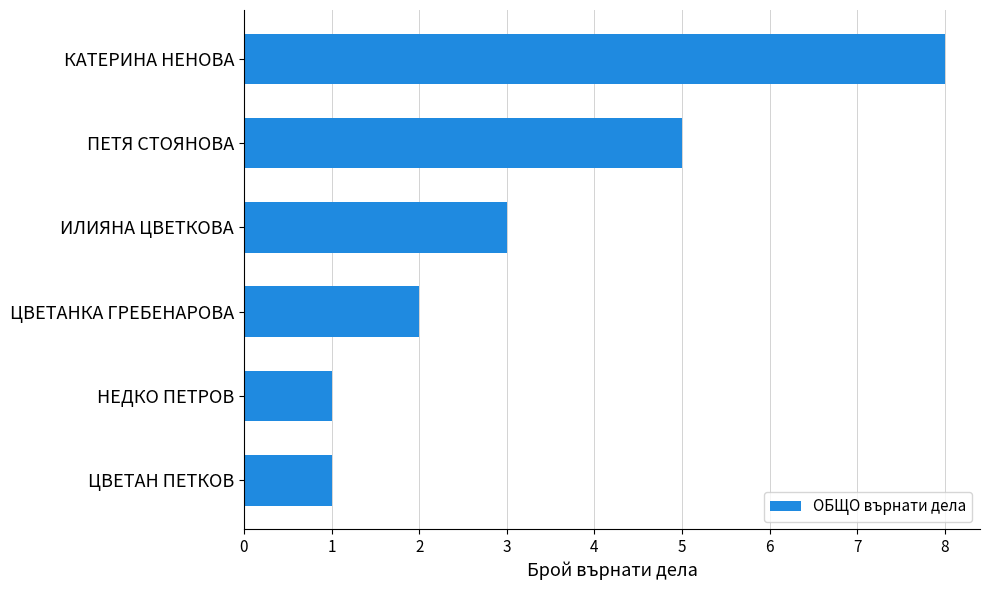

Reading bottom to top, extract all data points from this chart.

ЦВЕТАН ПЕТКОВ=1	НЕДКО ПЕТРОВ=1	ЦВЕТАНКА ГРЕБЕНАРОВА=2	ИЛИЯНА ЦВЕТКОВА=3	ПЕТЯ СТОЯНОВА=5	КАТЕРИНА НЕНОВА=8